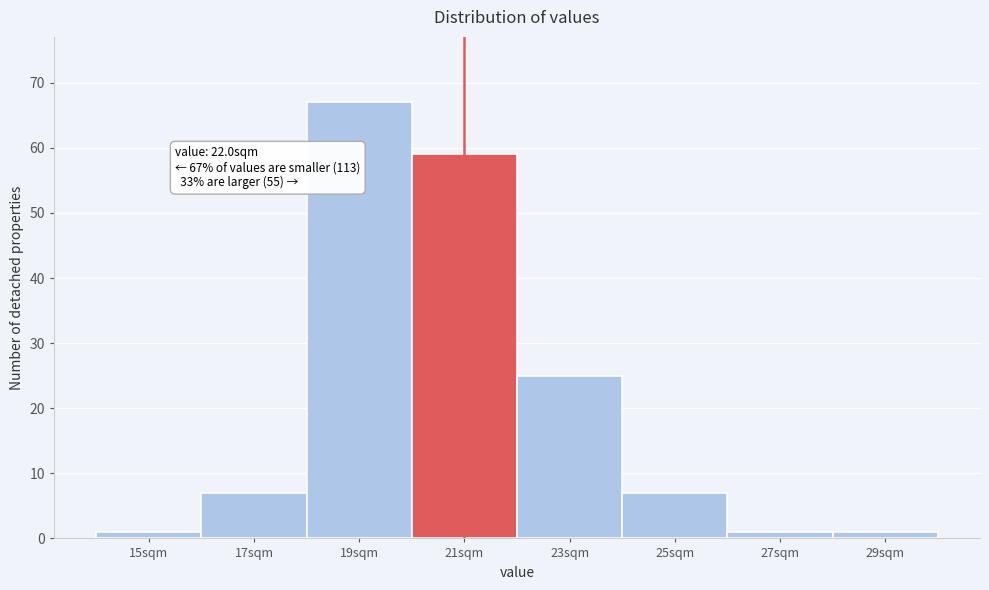

Reading right to left, list all the values displayed in this chart.

1	1	7	25	59	67	7	1